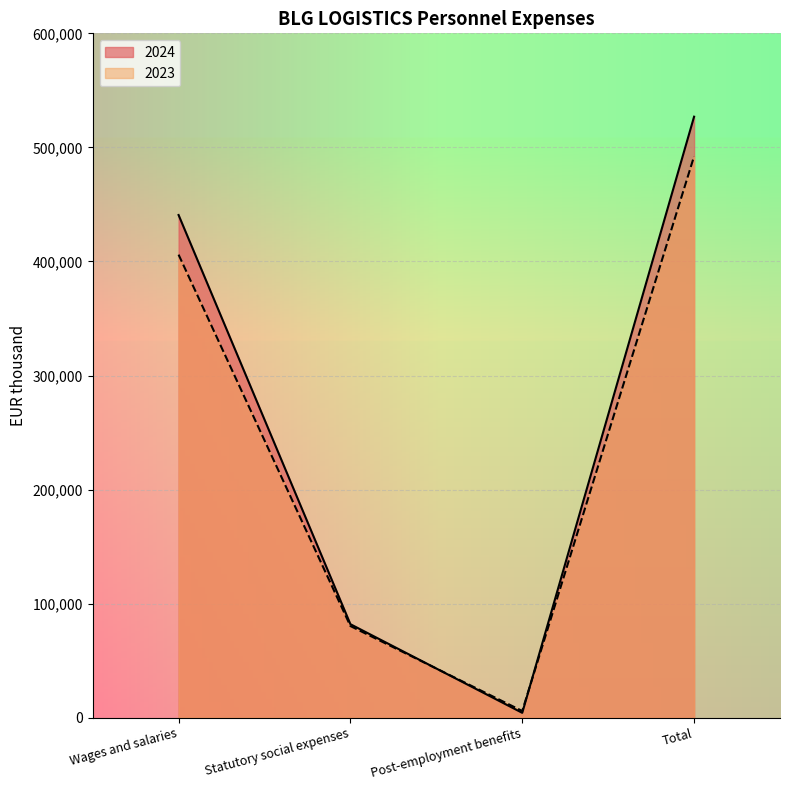

Reading right to left, list all the values displayed in this chart.

2024: Total=526922	Post-employment benefits=4242	Statutory social expenses=81956	Wages and salaries=440724
2023: Total=492174	Post-employment benefits=5866	Statutory social expenses=80339	Wages and salaries=405969